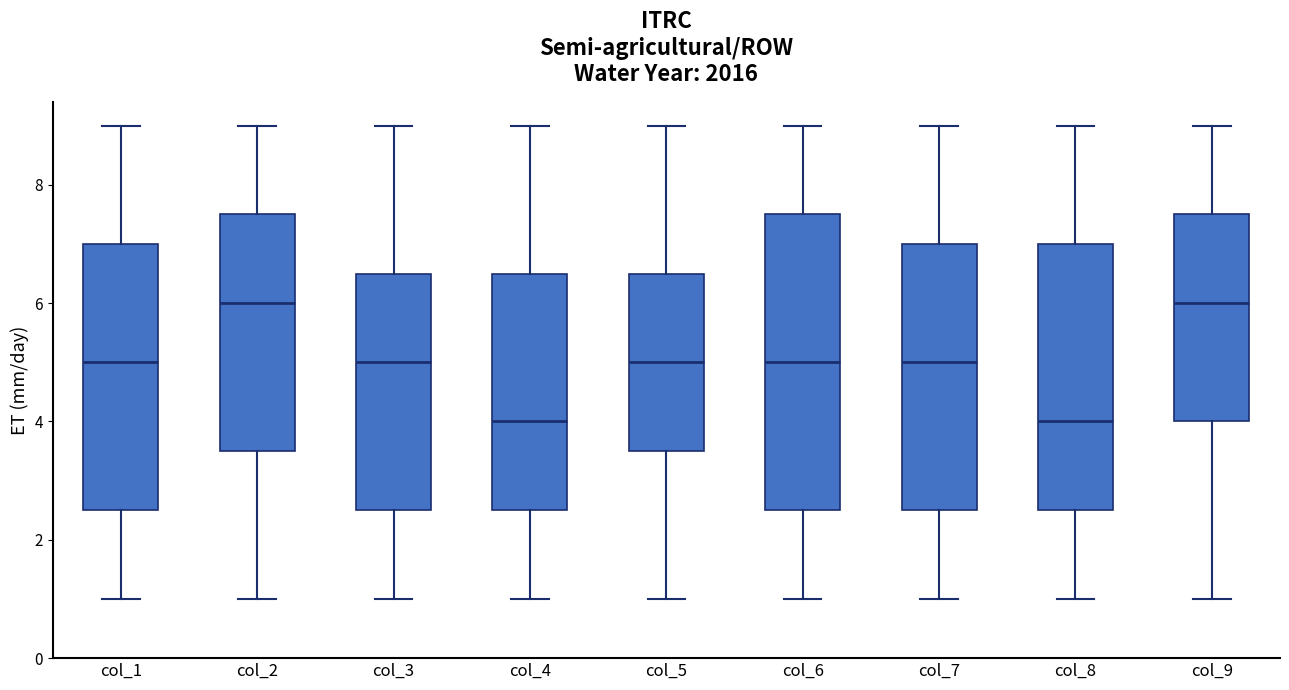

Reading left to right, transcribe this box plot: for each box, give where its median line is, the range the box spans, and where its two whiskers end, as read against the y-axis. The values are not printed on the chart, so give them approximately, as read against the axis.

col_1: median 5.0, box 2.6 to 7.0, whiskers 1.0 to 9.0
col_2: median 6.0, box 3.6 to 7.6, whiskers 1.0 to 9.0
col_3: median 5.0, box 2.6 to 6.6, whiskers 1.0 to 9.0
col_4: median 4.0, box 2.6 to 6.6, whiskers 1.0 to 9.0
col_5: median 5.0, box 3.6 to 6.6, whiskers 1.0 to 9.0
col_6: median 5.0, box 2.6 to 7.6, whiskers 1.0 to 9.0
col_7: median 5.0, box 2.6 to 7.0, whiskers 1.0 to 9.0
col_8: median 4.0, box 2.6 to 7.0, whiskers 1.0 to 9.0
col_9: median 6.0, box 4.0 to 7.6, whiskers 1.0 to 9.0